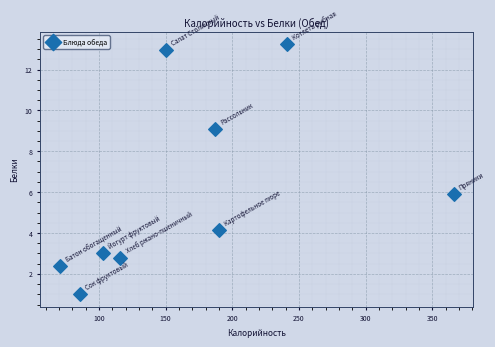

What Y value in the scatter plot is closest to 7?

5.9